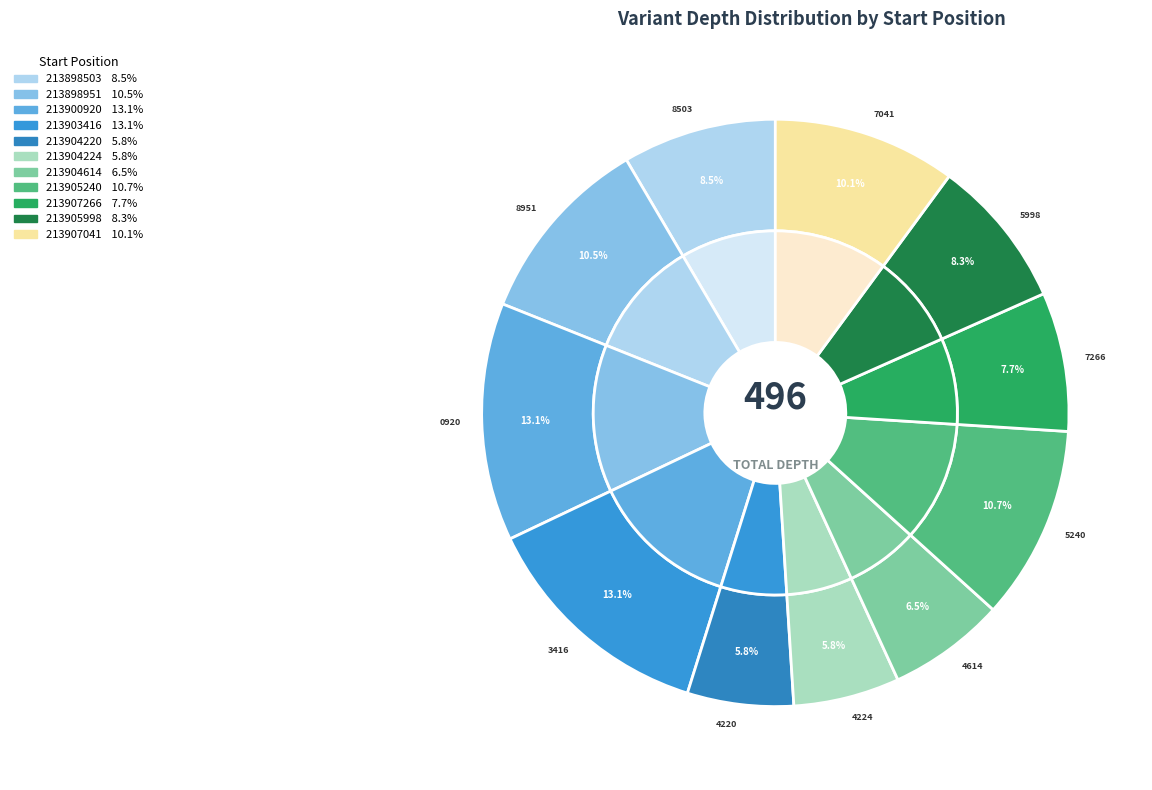

True or false: 213904224 accounts for 6% of the total.

True